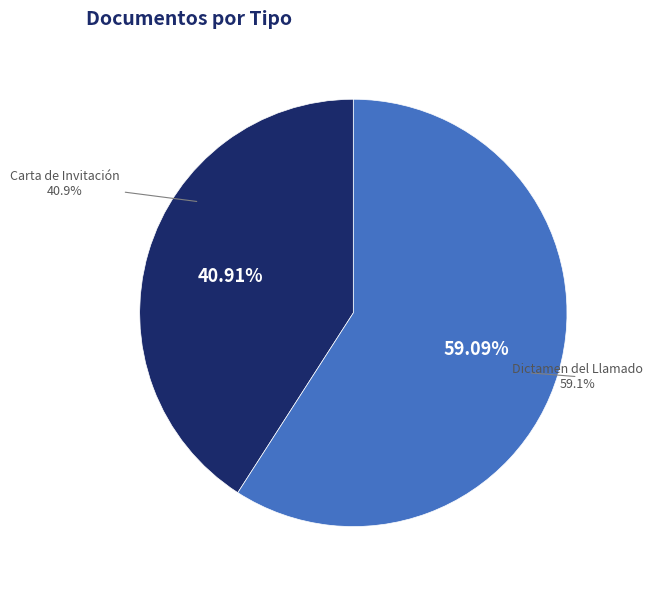

Which category has the biggest portion of the pie?

Dictamen del Llamado